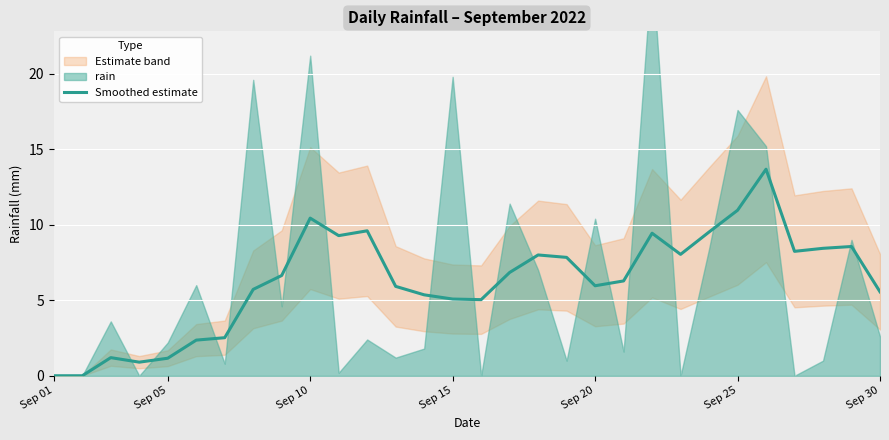

What is the highest value of the Smoothed estimate series?

13.7